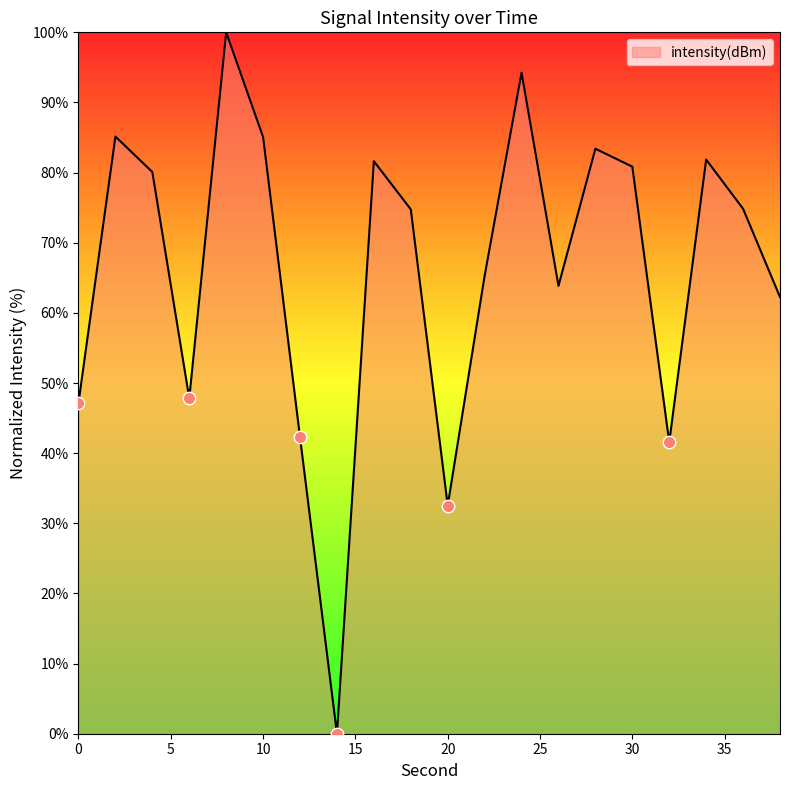

What is the difference between the maximum and minimum values?

100.0